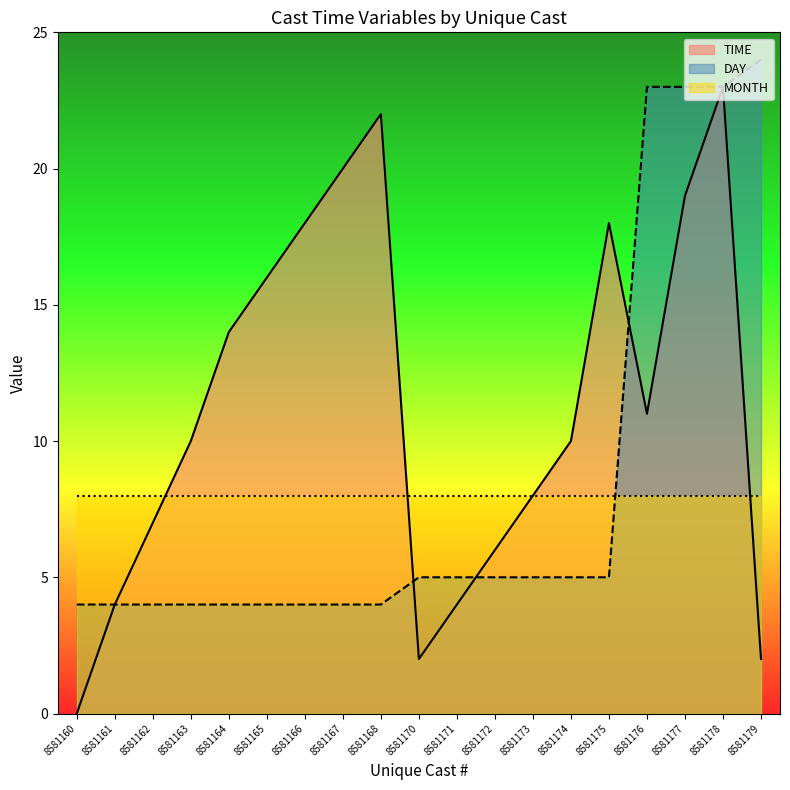

Rank the series at 8581166 from lowest to highest value.

DAY, MONTH, TIME